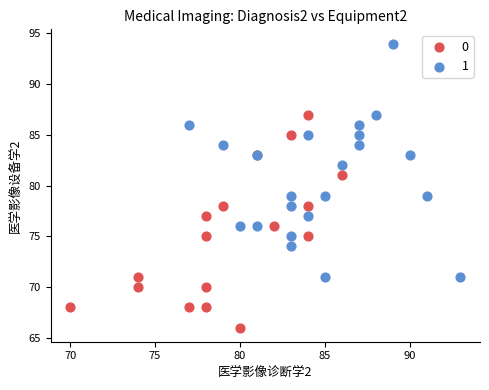

Which series contains the highest Y value?

1